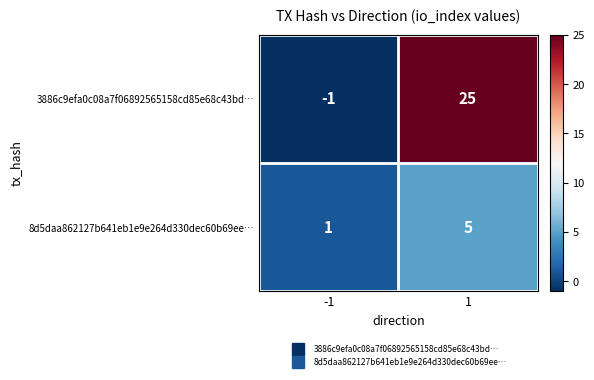

How many series are shown in this chart?

2